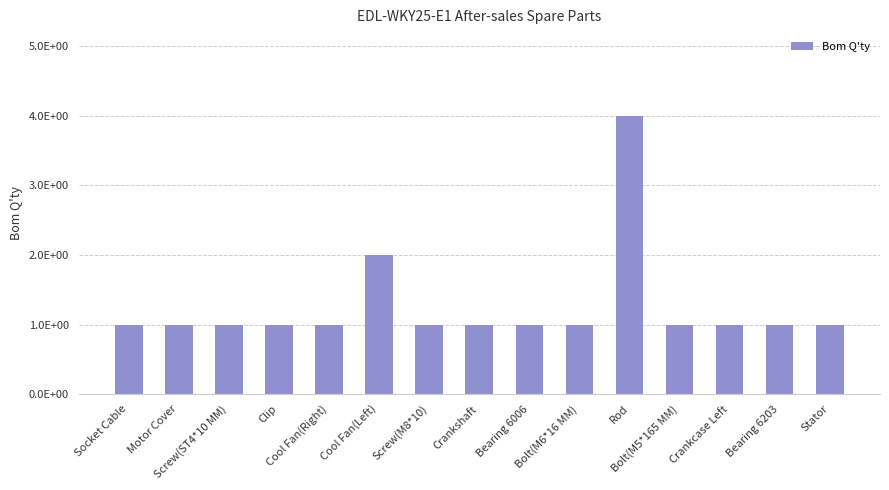

True or false: the data shows 2 at Screw(M8*10).

False